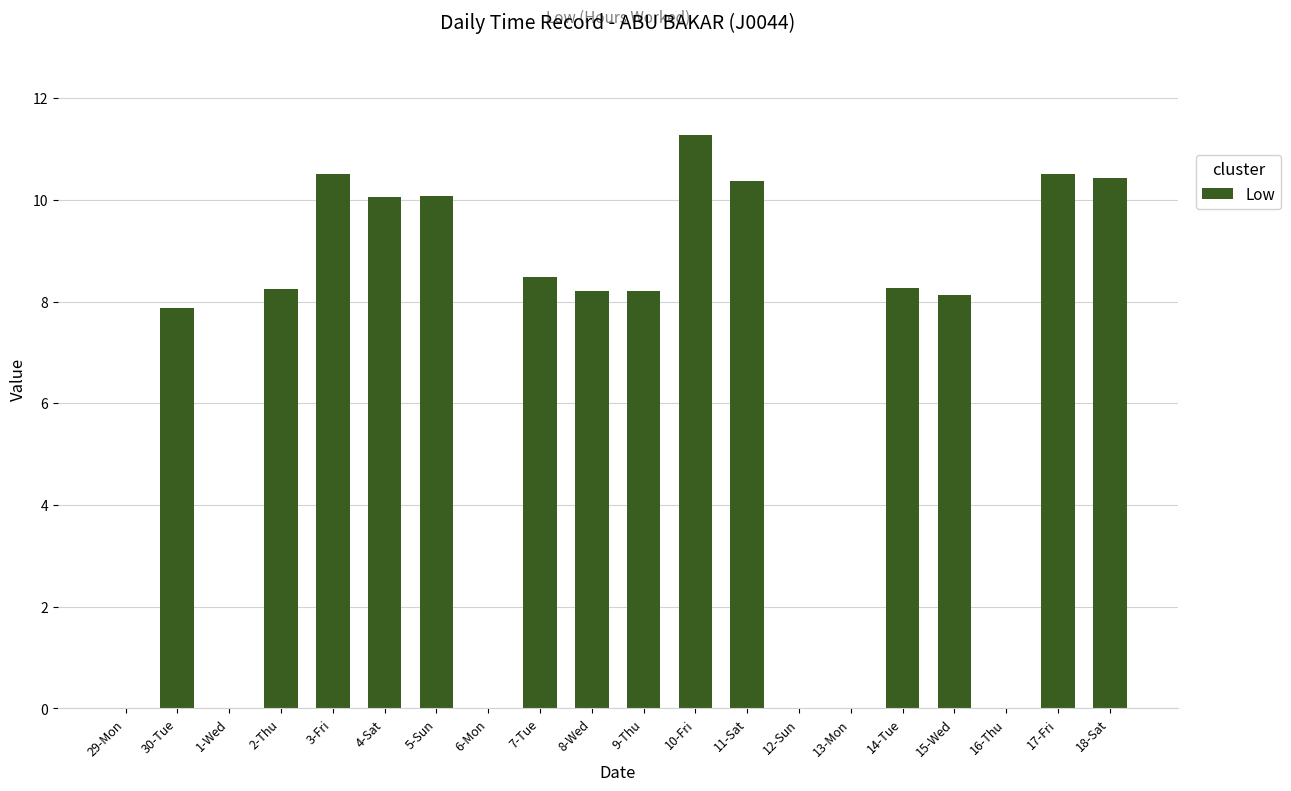

Is it true that the value at 11-Sat is 15.2?

False